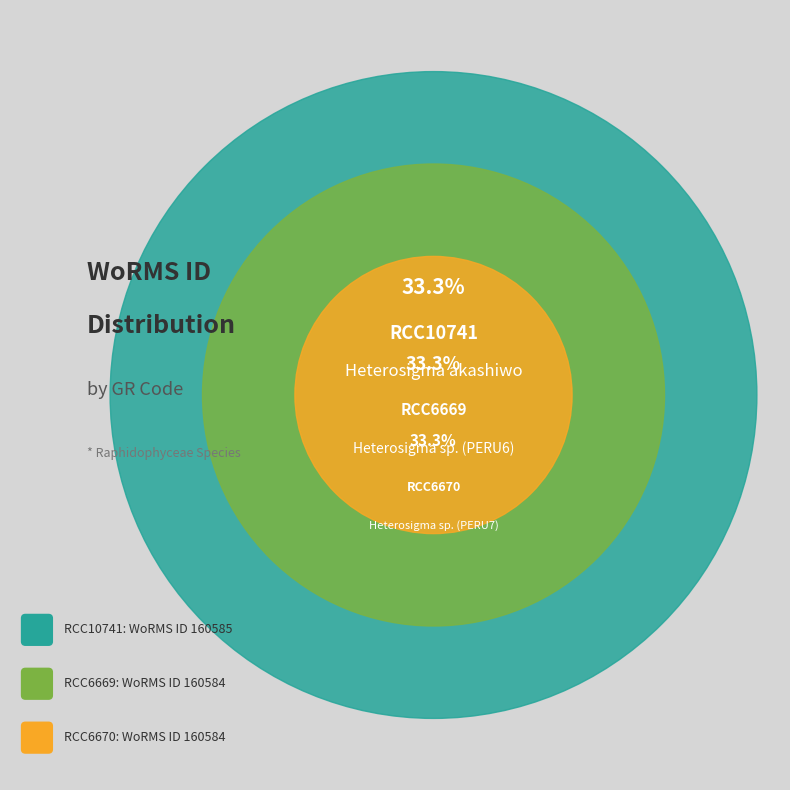

To the nearest percent, what portion does RCC10741 represent?

33%